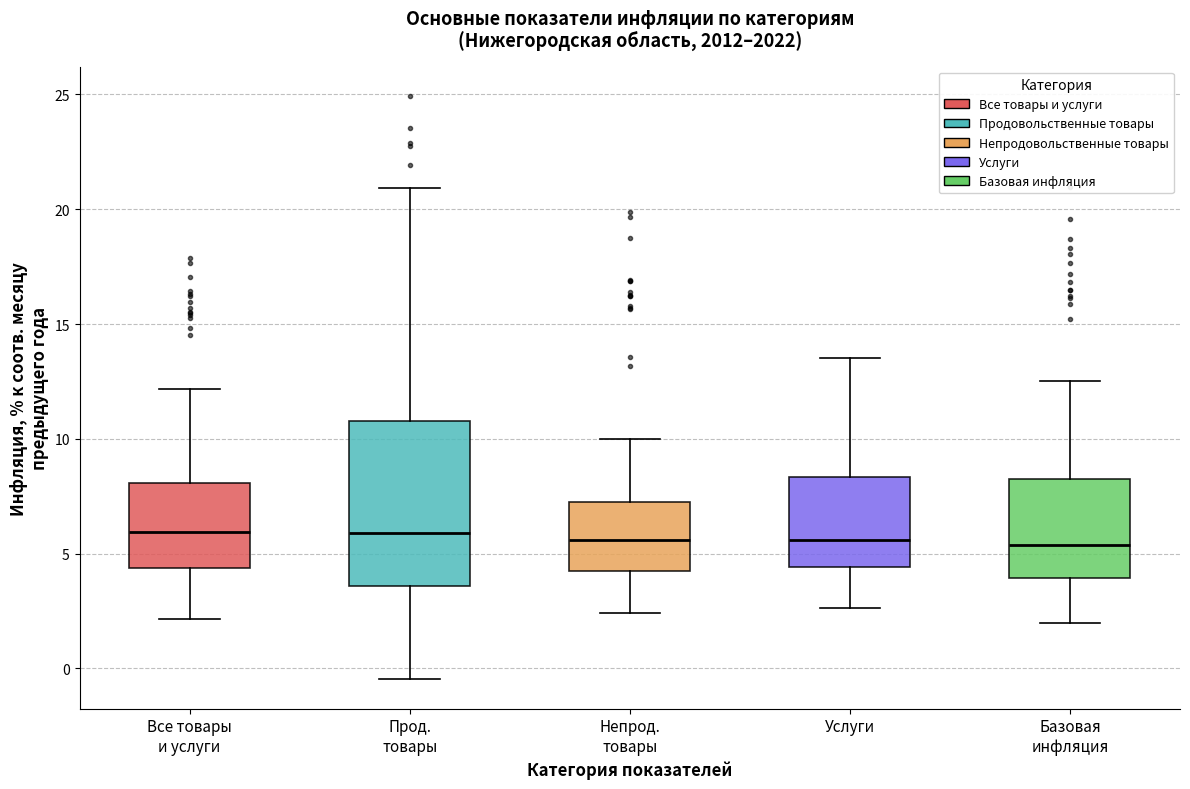

Reading left to right, transcribe this box plot: for each box, give where its median line is, the range the box spans, and where its two whiskers end, as read against the y-axis. The values are not printed on the chart, so give them approximately, as read against the axis.

Все товары и услуги: median 6.0, box 4.5 to 8.0, whiskers 2.0 to 12.0
Прод. товары: median 6.0, box 3.5 to 11.0, whiskers -0.5 to 21.0
Непрод. товары: median 5.5, box 4.5 to 7.5, whiskers 2.5 to 10.0
Услуги: median 5.5, box 4.5 to 8.5, whiskers 2.5 to 13.5
Базовая инфляция: median 5.5, box 4.0 to 8.5, whiskers 2.0 to 12.5